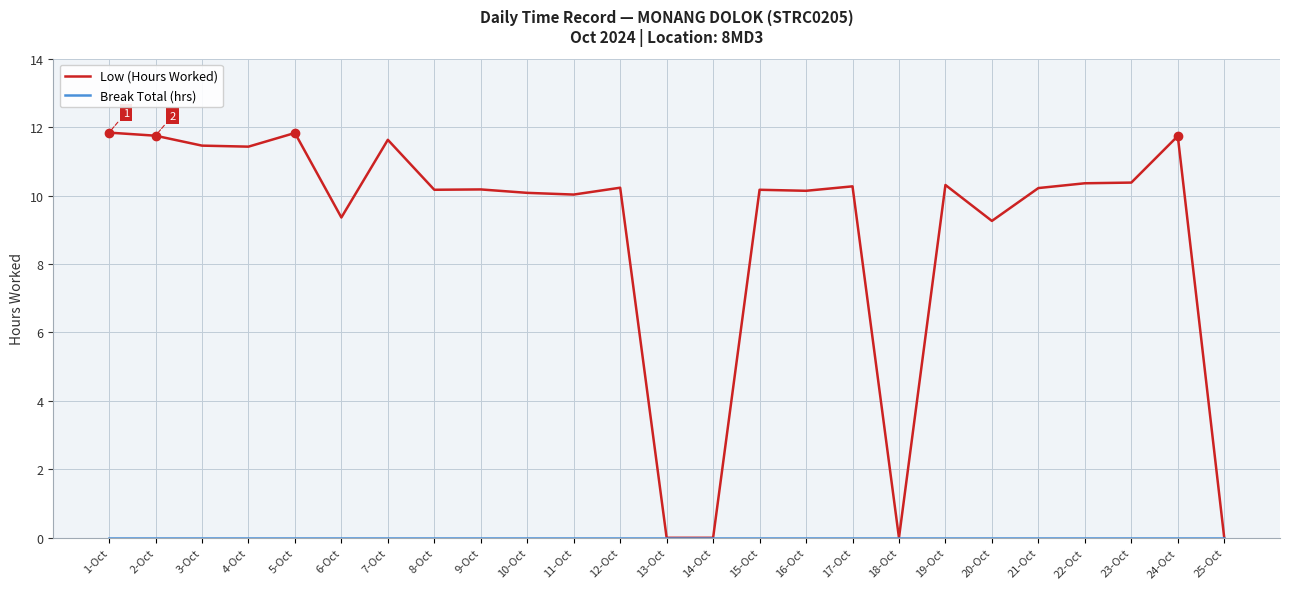

True or false: Low (Hours Worked) has more than 1 interior local peaks.

True